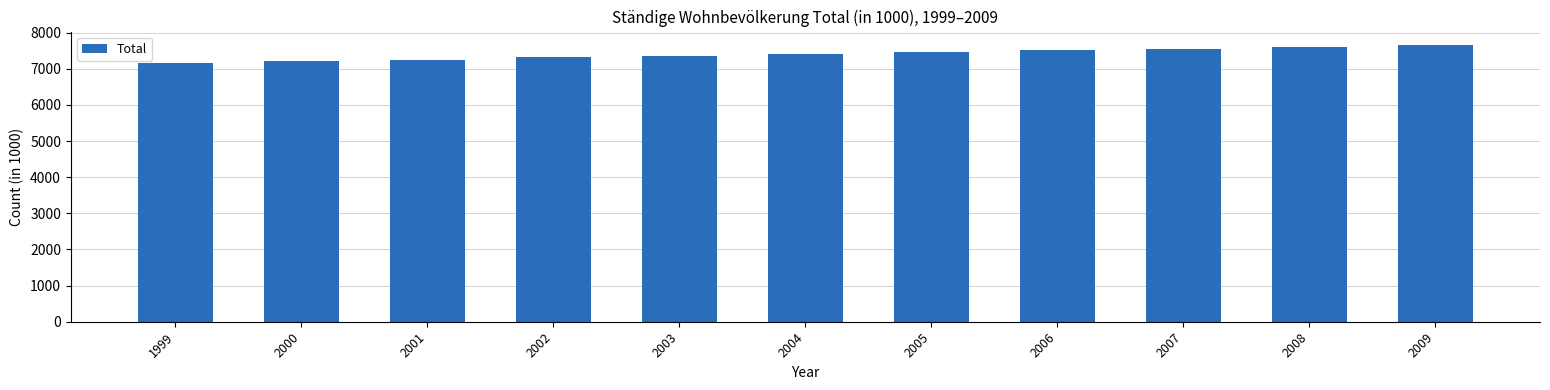

What is the ratio of the value at 2008 to the value at 2005?

1.0